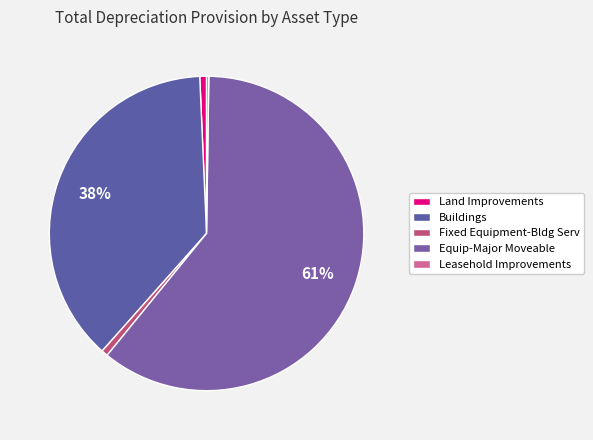

Is there a majority slice in this chart?

Yes